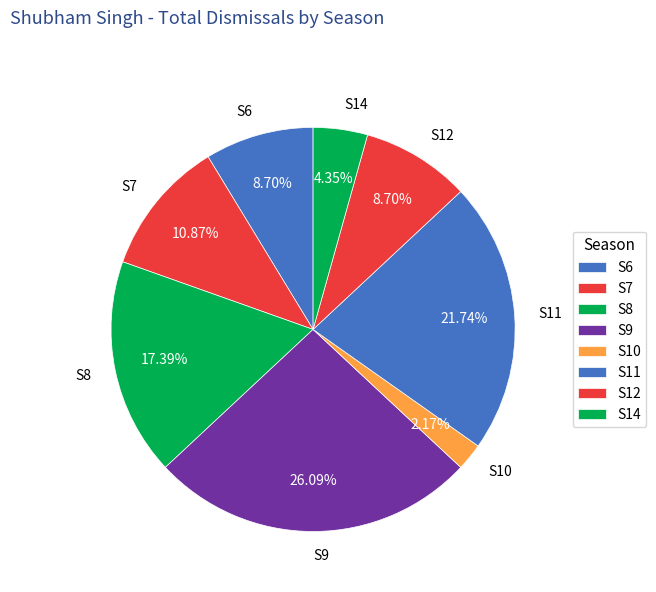

What is the ratio of the value at S9 to the value at S8?

1.5